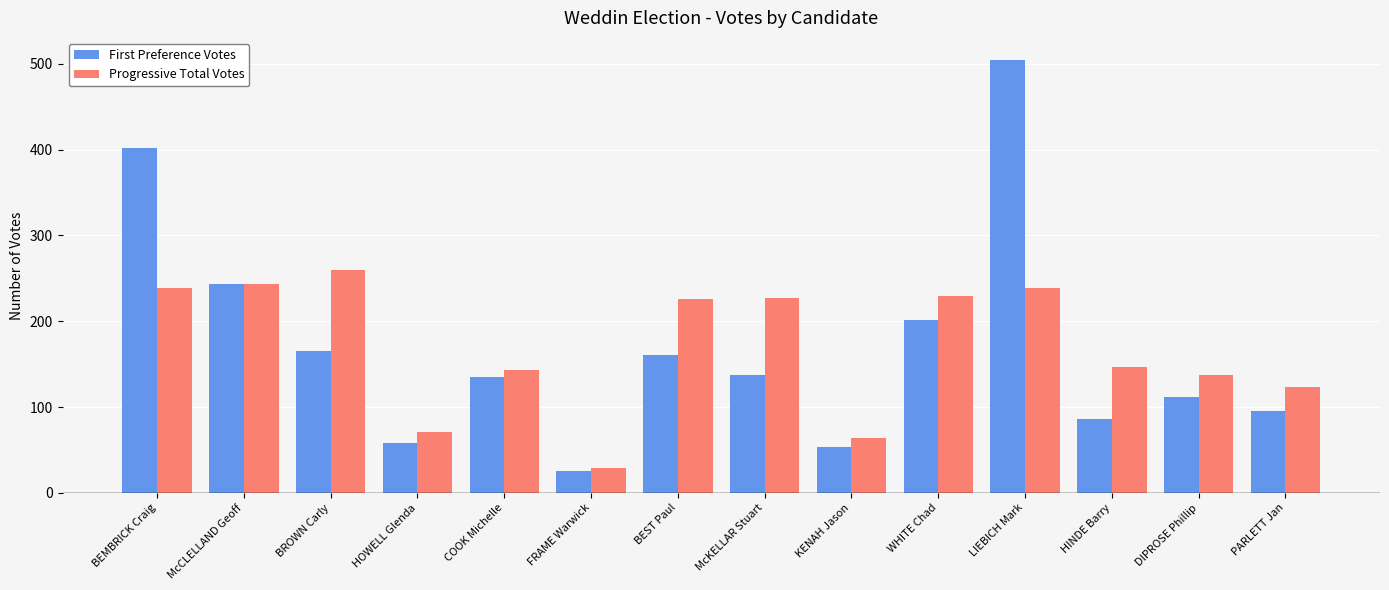

Which series changed the most between COOK Michelle and FRAME Warwick?

Progressive Total Votes